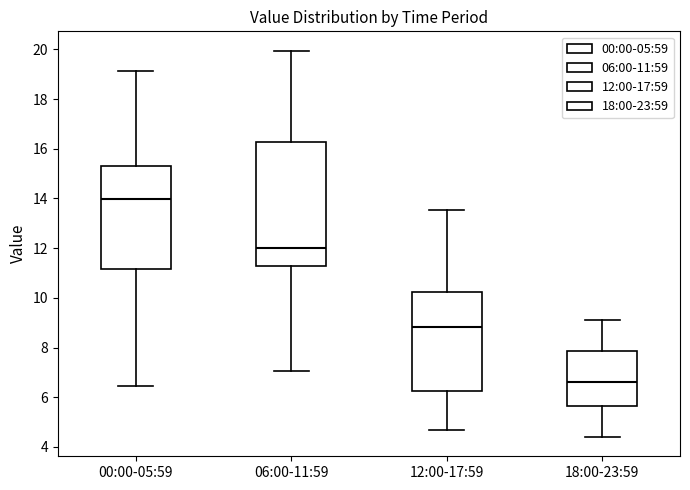

Which box is the tallest, from its lower edge to its upper edge?

06:00-11:59